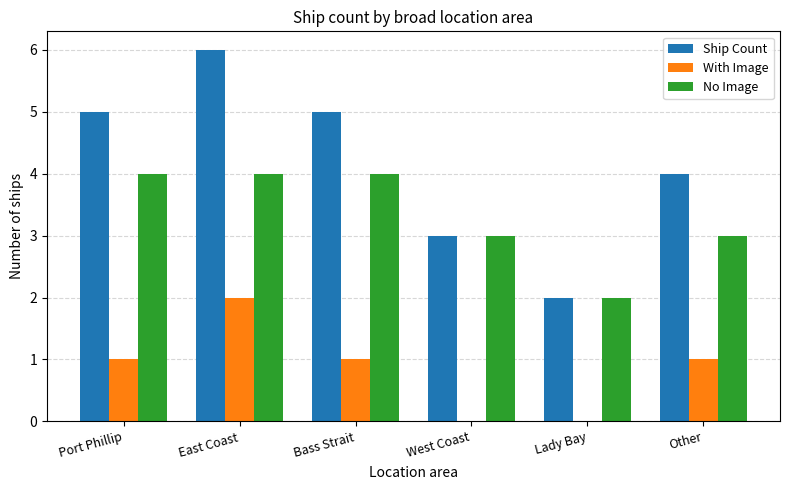

How many distinct data groups are displayed?

3